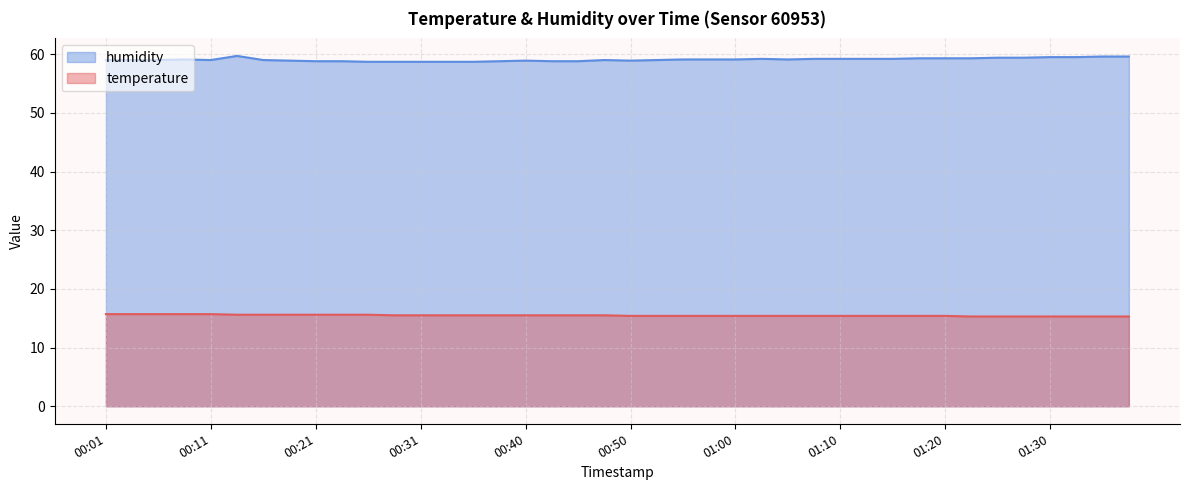

What is the total value across all series at 01:27?

74.7